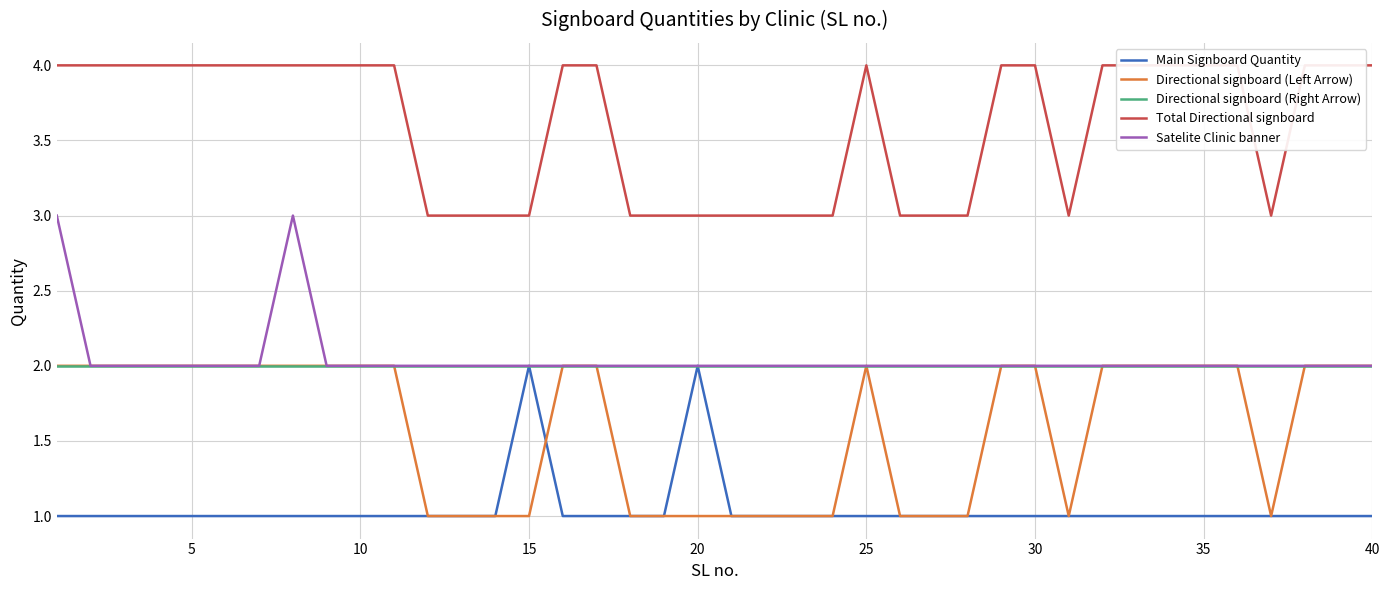

The Satelite Clinic banner series shows 2 at 35. True or false?

True